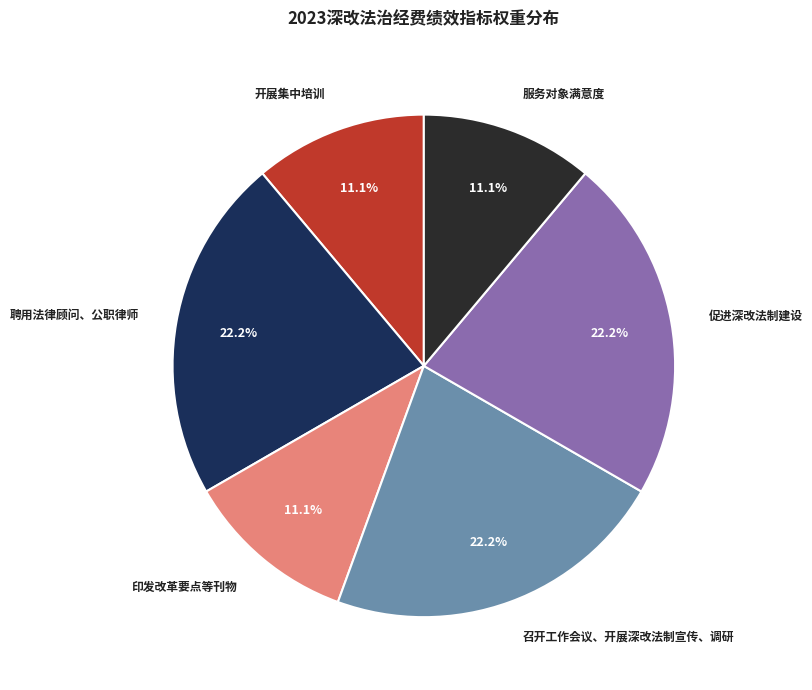

Approximately how many times larger is the value at 促进深改法制建设 compared to 印发改革要点等刊物?

2.0